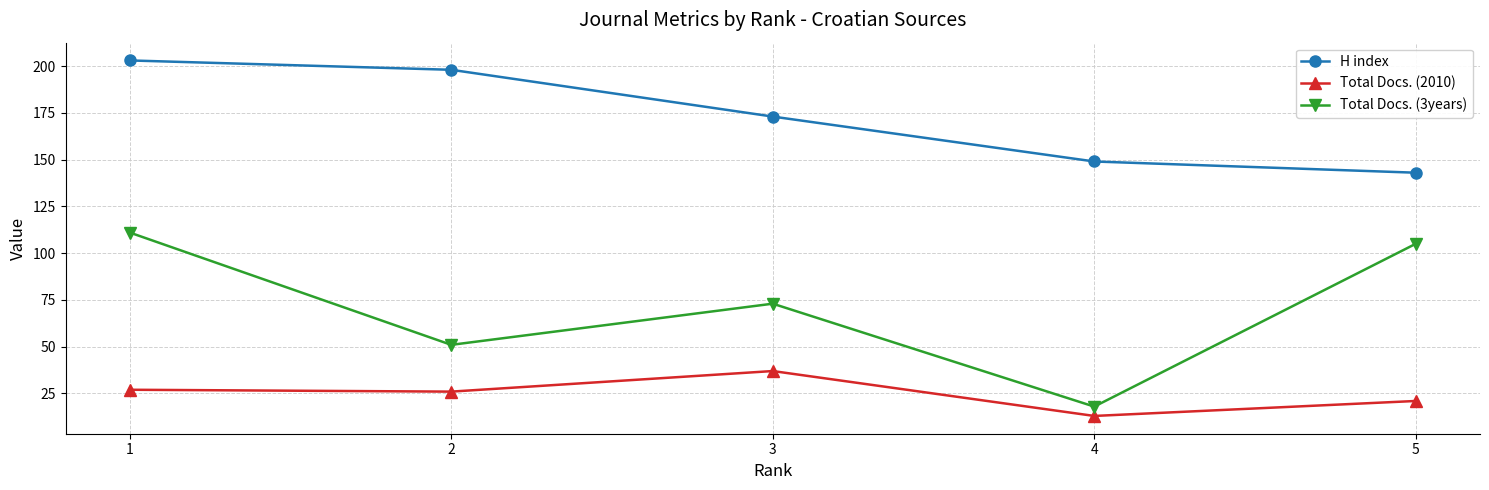

Rank the series by their maximum value, from lowest to highest.

Total Docs. (2010), Total Docs. (3years), H index